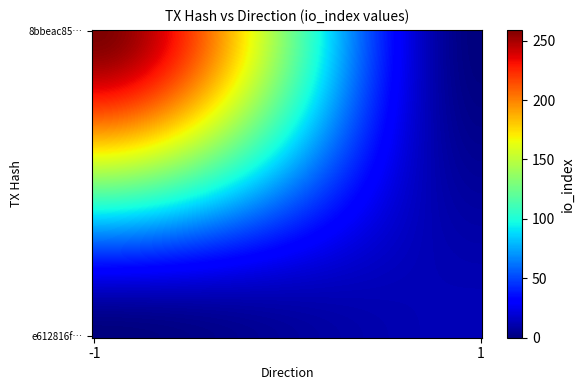

Rank the series by their maximum value, from lowest to highest.

e612816ff2c16954ea6e044777284a74f887742, 8bbeac853b42330ba4223060a28d9b88805ac3b